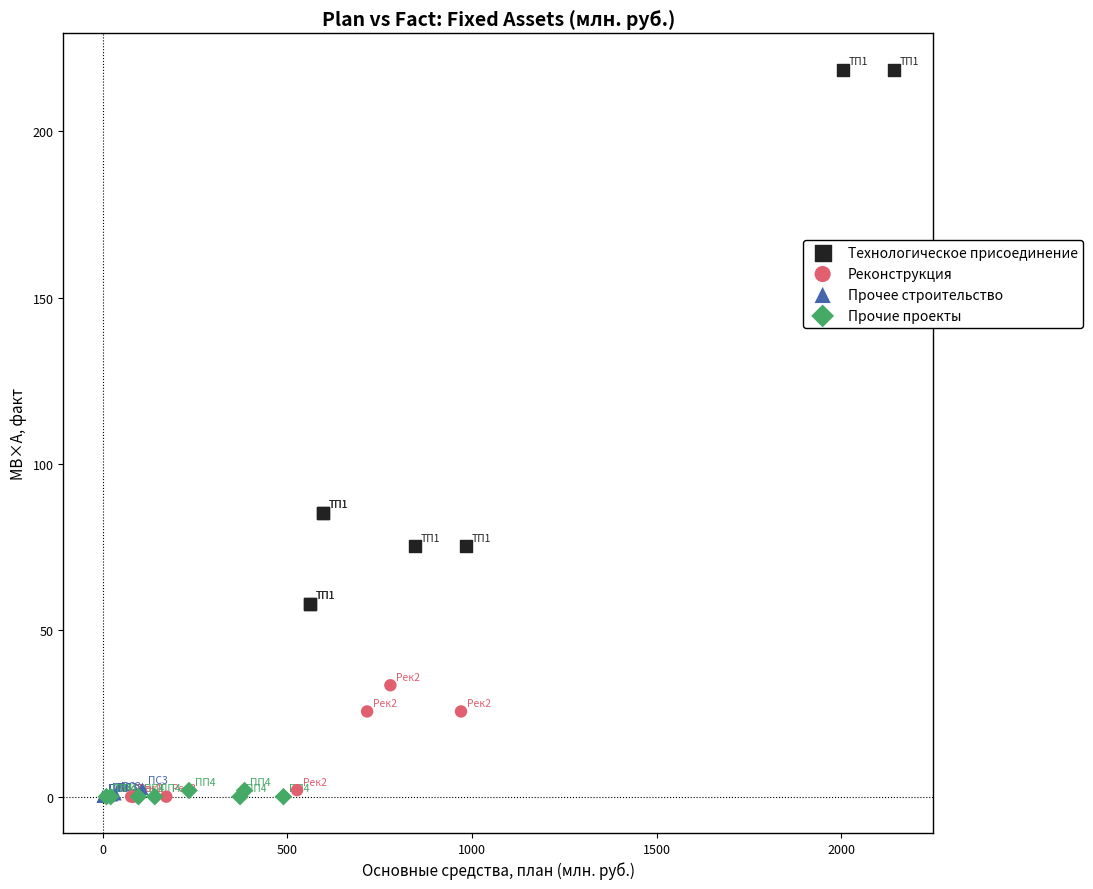

Which series contains the highest Y value?

Технологическое присоединение